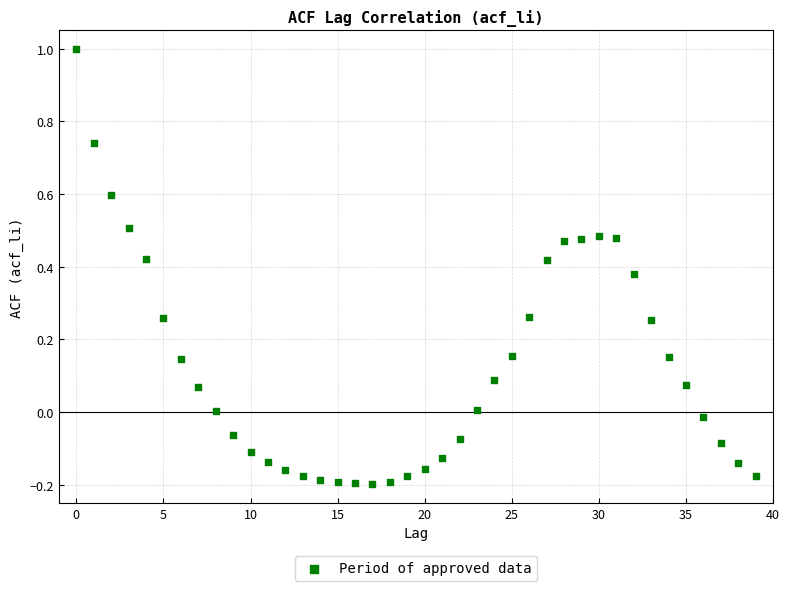

What is the range of Y values (max minus min)?

1.2